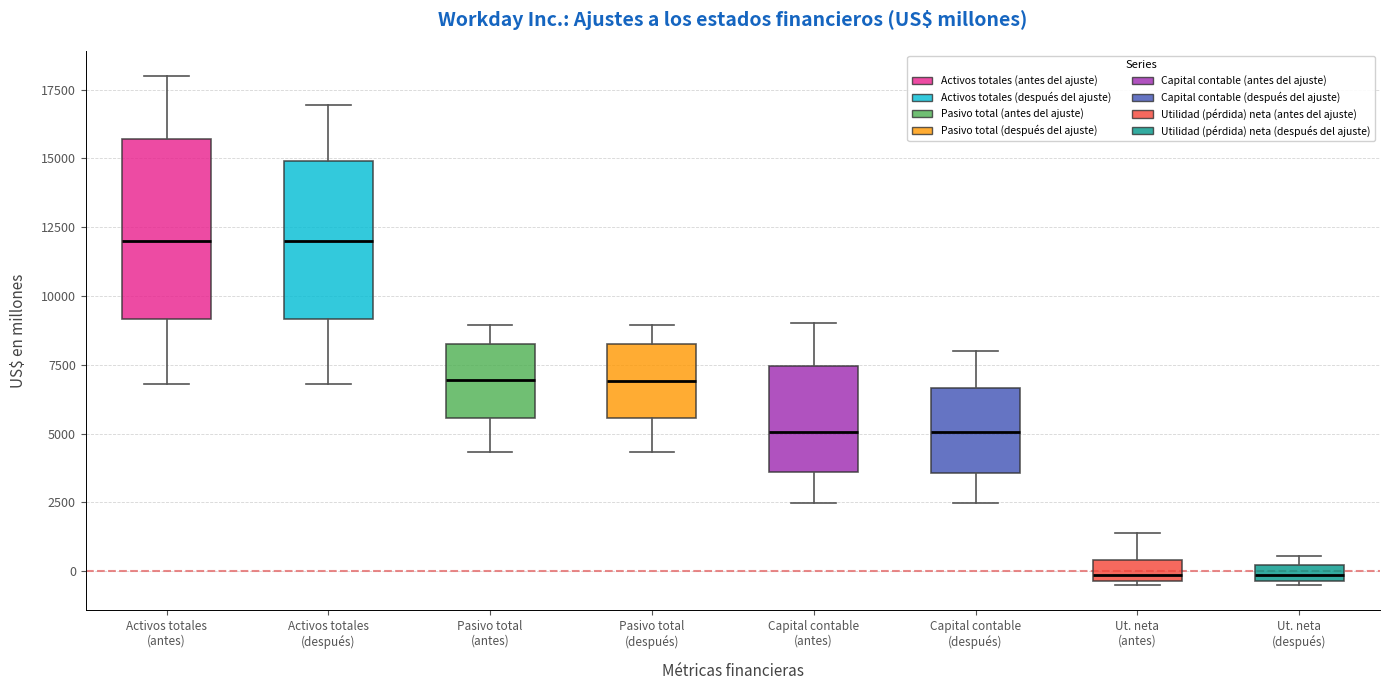

Where is the upper edge of the box for Ut. neta (después) on the y-axis? The values are not printed on the chart, so give them approximately, as read against the axis.

0